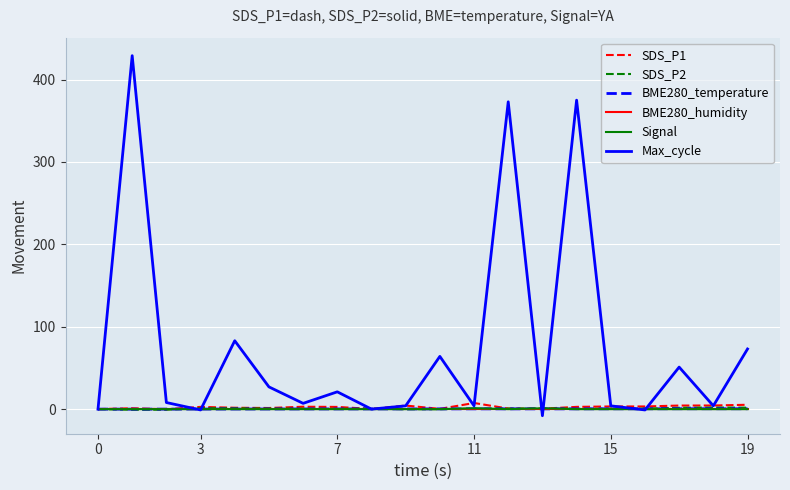

Which series has the largest range (max minus min)?

Max_cycle